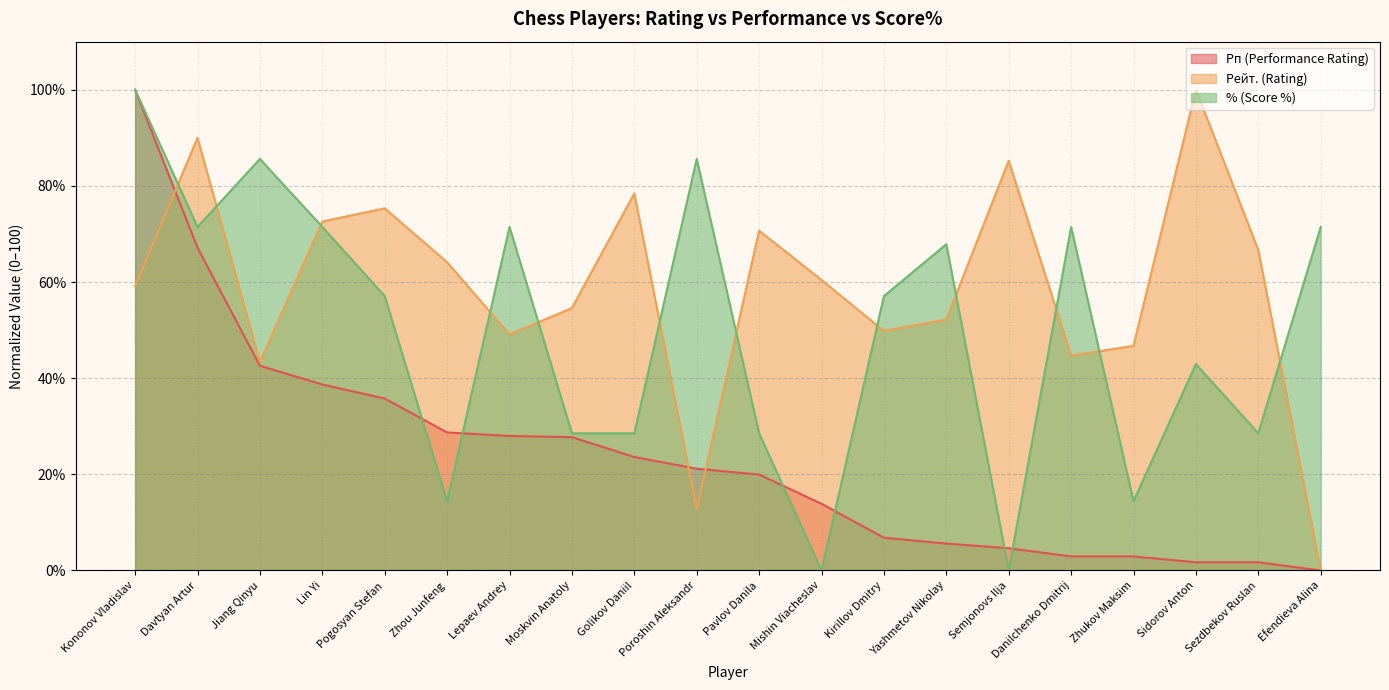

After their last crossing, which series has the higher values: Рейт. (Rating) or Рп (Performance Rating)?

Рейт. (Rating)